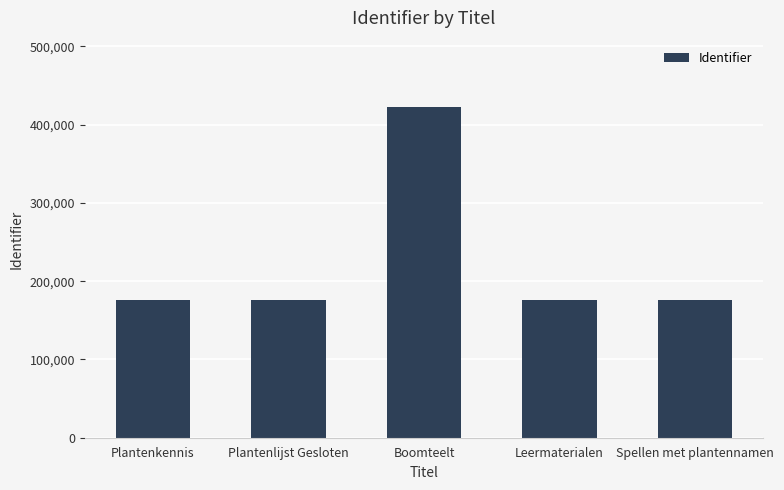

How many distinct data groups are displayed?

1